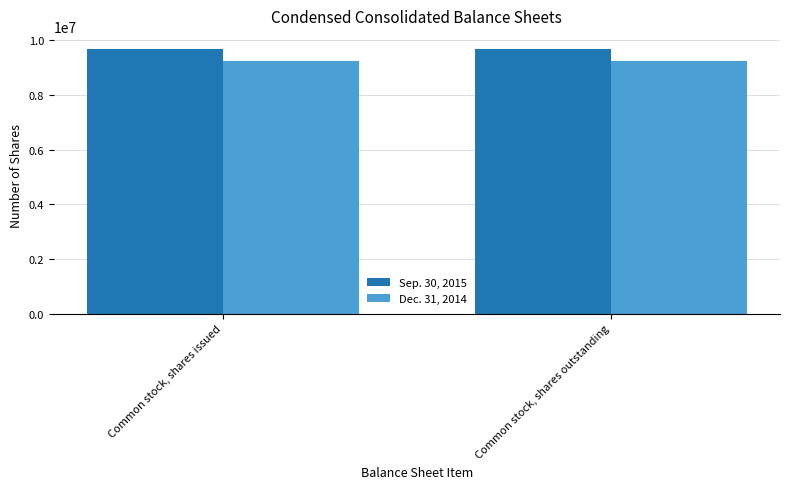

Reading left to right, extract all data points from this chart.

Sep. 30, 2015: 9681646	9681646
Dec. 31, 2014: 9258231	9258231